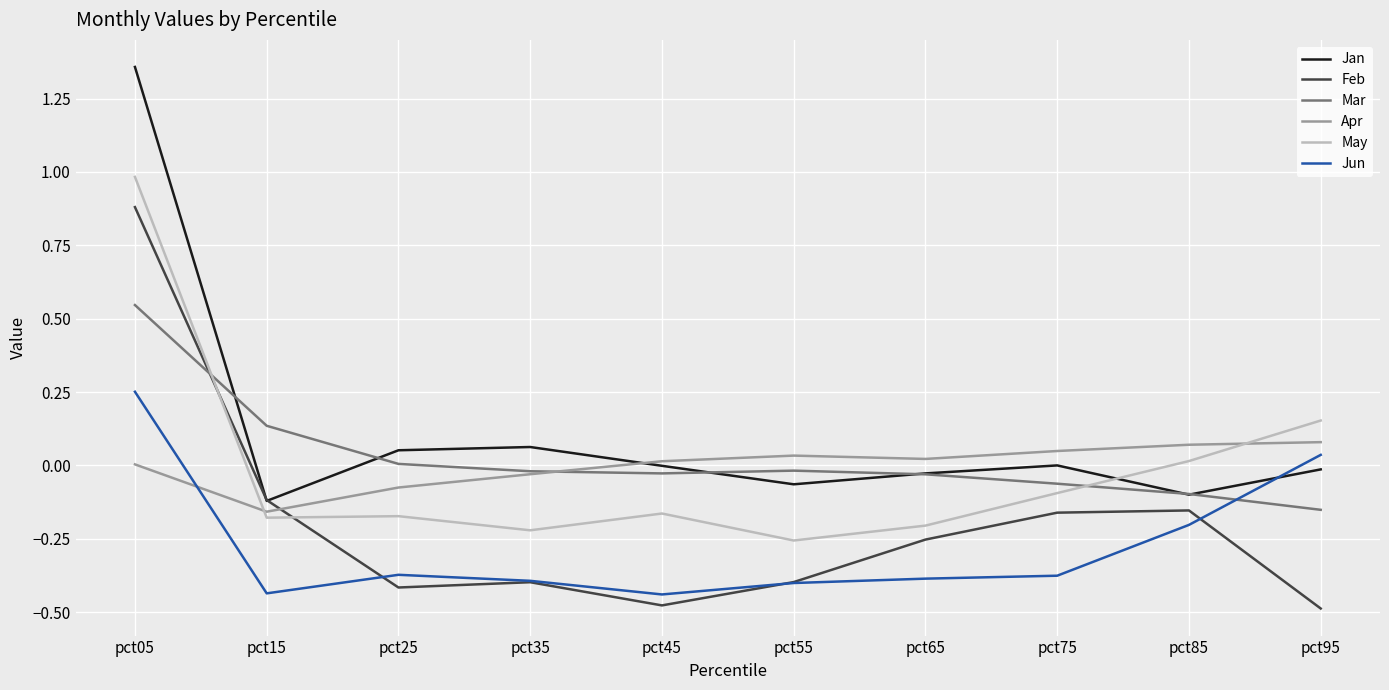

Is it true that Feb equals -0.2 at pct75?

True